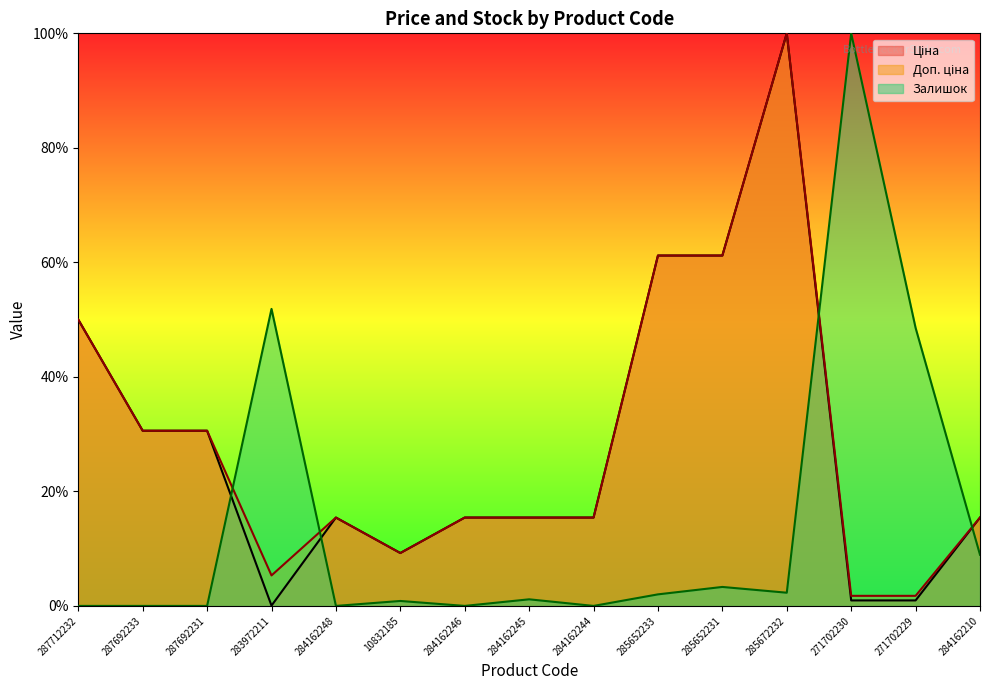

What is the sum of all Доп. ціна values?

428.8